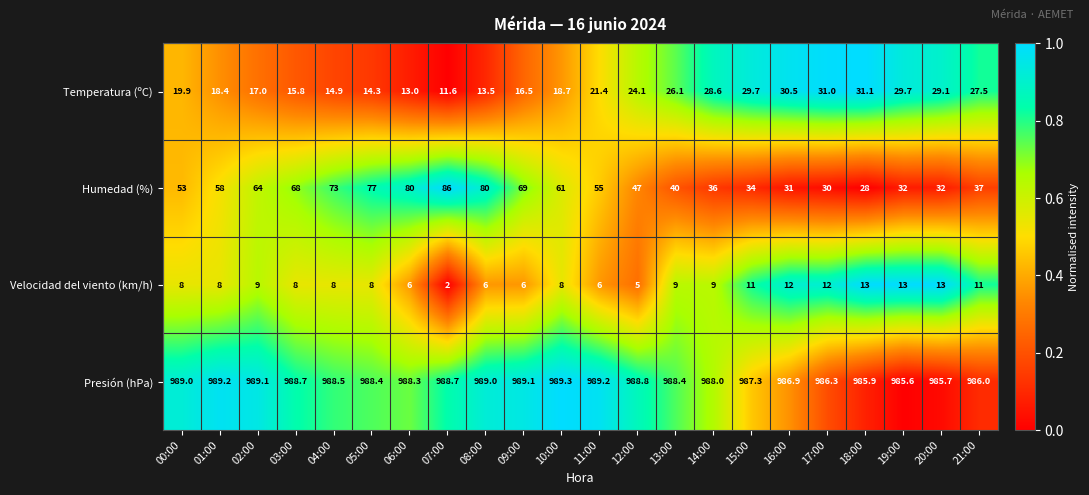

Is the value of Presión (hPa) at 18:00 greater than the value of Temperatura (ºC) at 08:00?

Yes